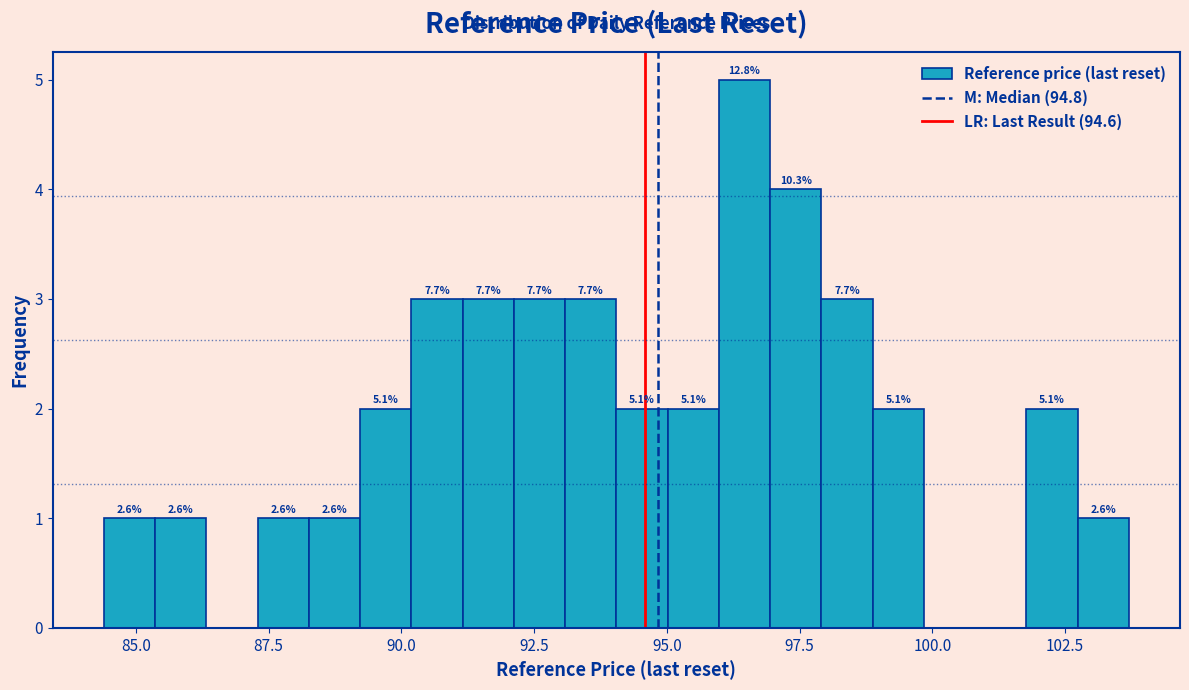

Around what value on the x-axis is the tallest bar? Give the approximate position of its centre, as read against the axis.

96.5